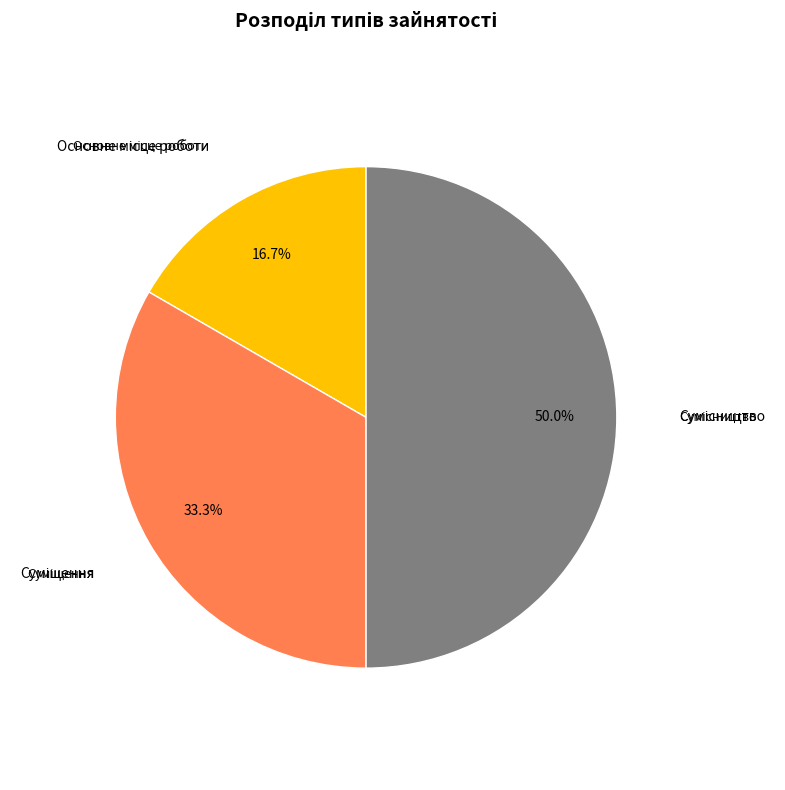

How many slices are in this pie chart?

3